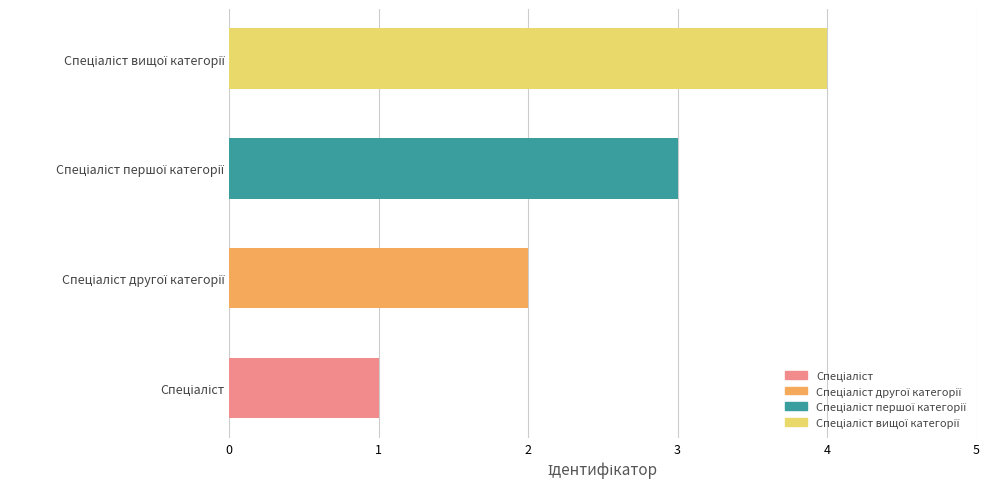

What is the difference between the maximum and minimum values?

3